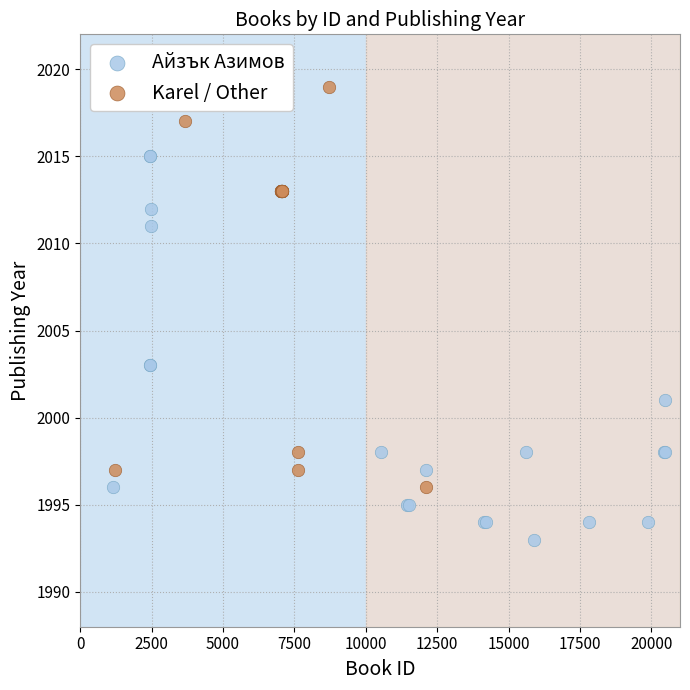

Which series has the largest Y range (max minus min)?

Karel / Other